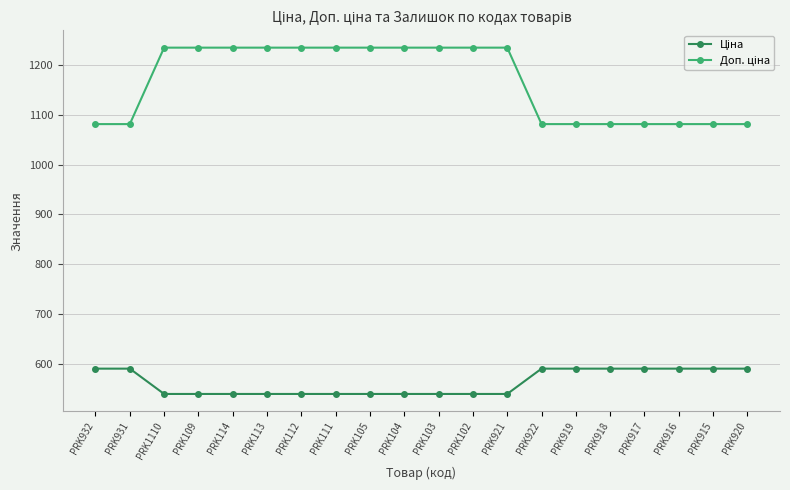

At how many categories does at least one series exceed 1129?

11